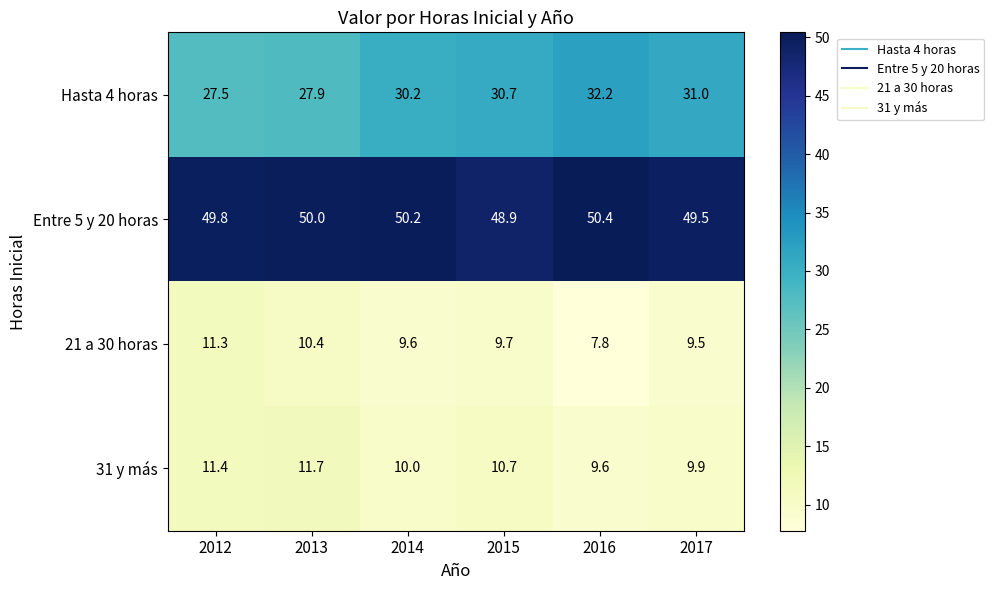

True or false: 31 y más has a value of 14.0 at 2014.

False